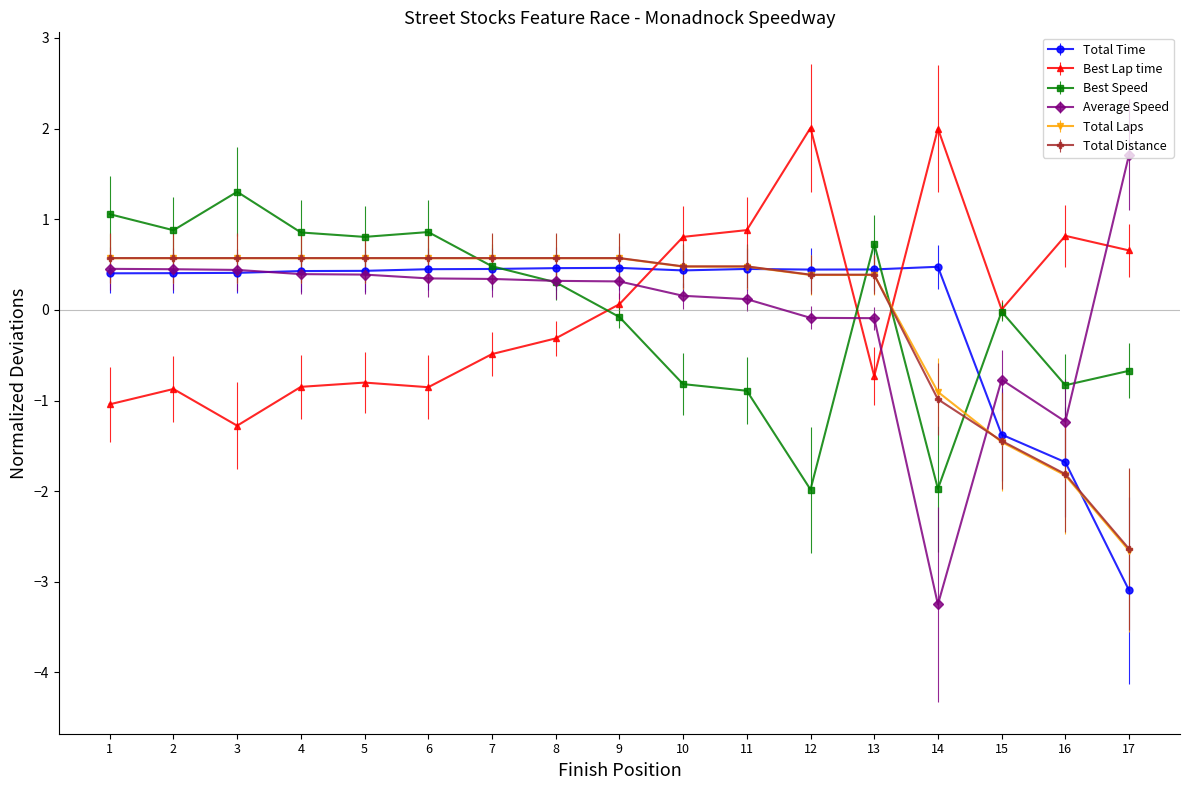

What is the difference between the highest and lowest values at 16?

2.6